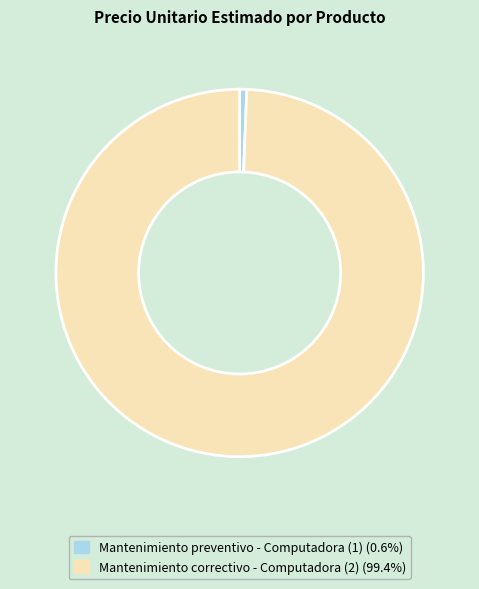

Is the sum of Mantenimiento preventivo - Computadora (1) and Mantenimiento correctivo - Computadora (2) greater than half?

Yes